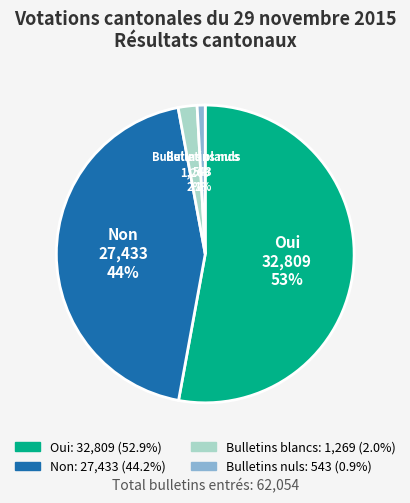

Between Bulletins blancs and Oui, which is larger?

Oui